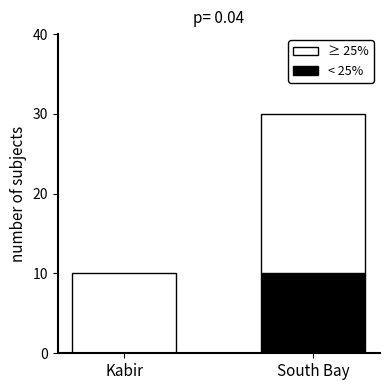

What are all the series names shown in the legend?

≥ 25%, < 25%